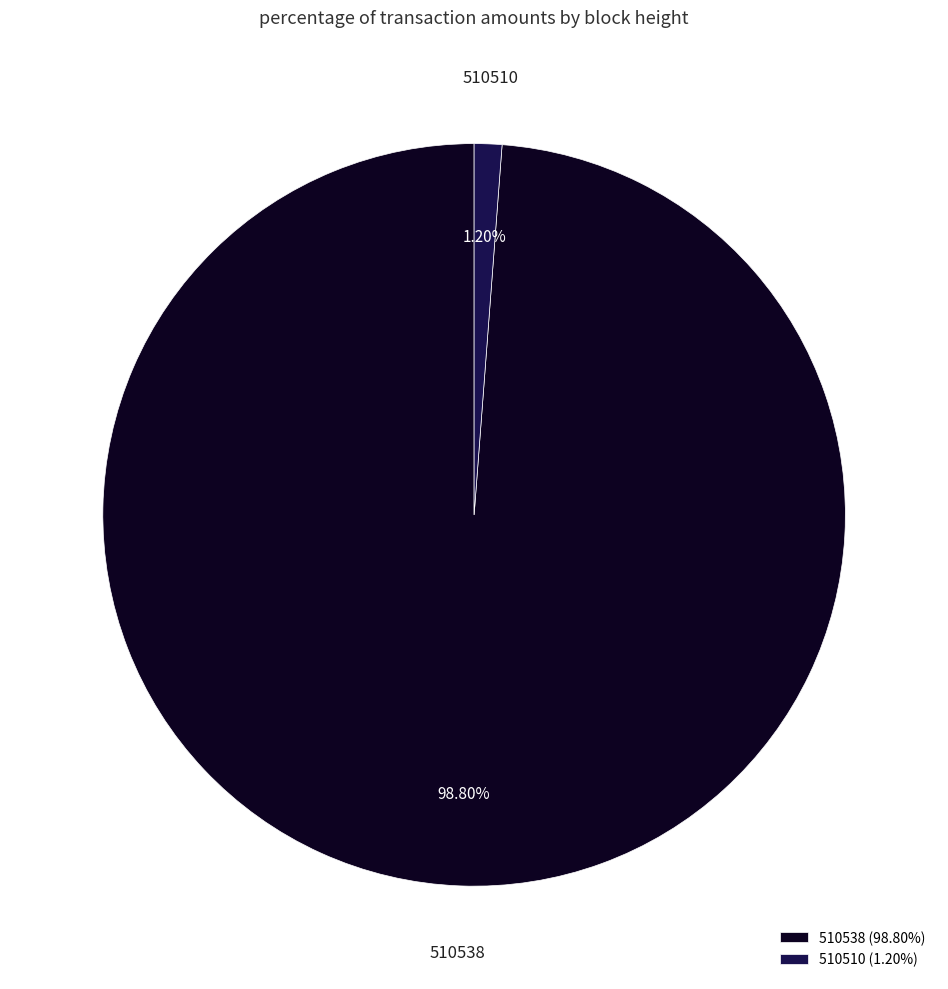

How many segments does this pie chart have?

2